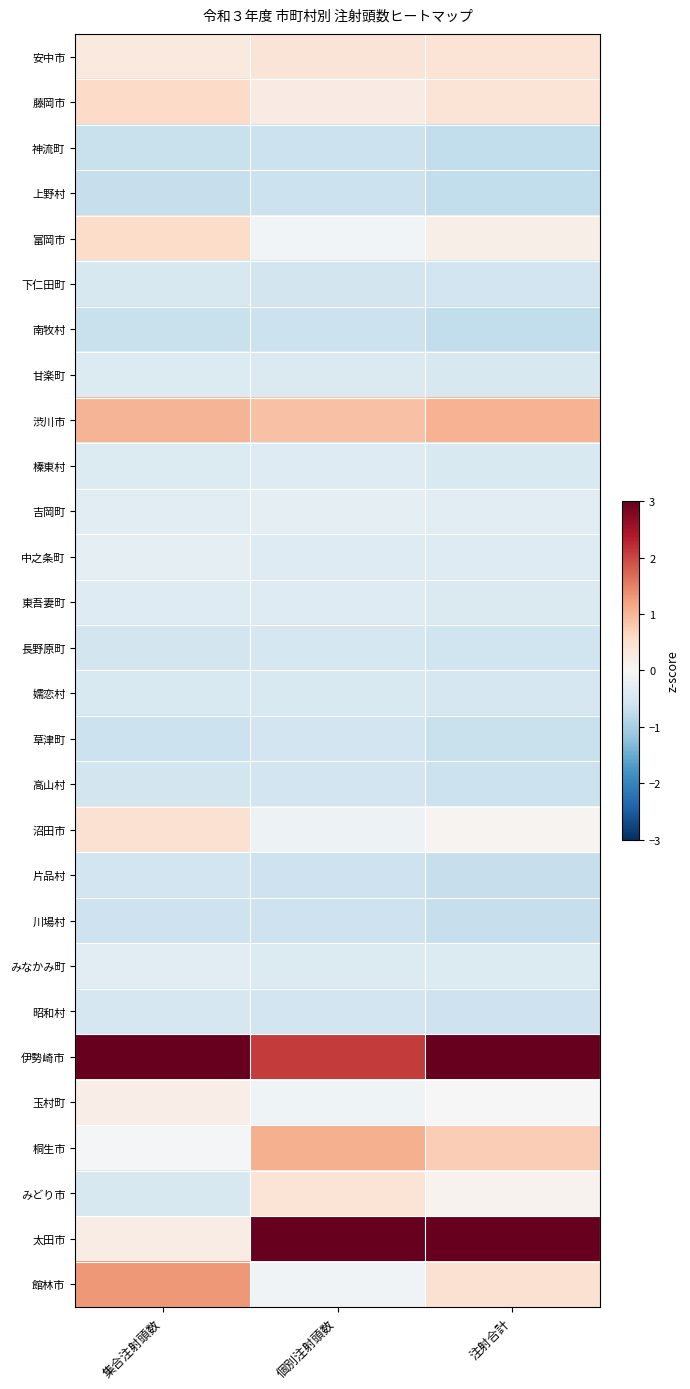

What is the greatest value displayed?

4.4